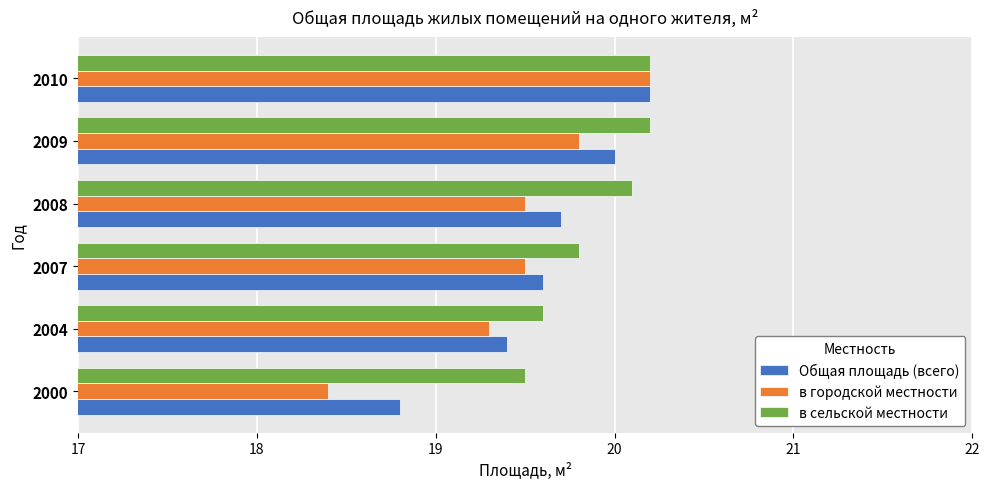

What is the sum of all в сельской местности values?

119.4